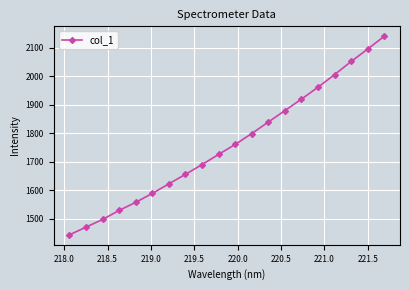

True or false: the data has more than 1 interior local peaks.

False